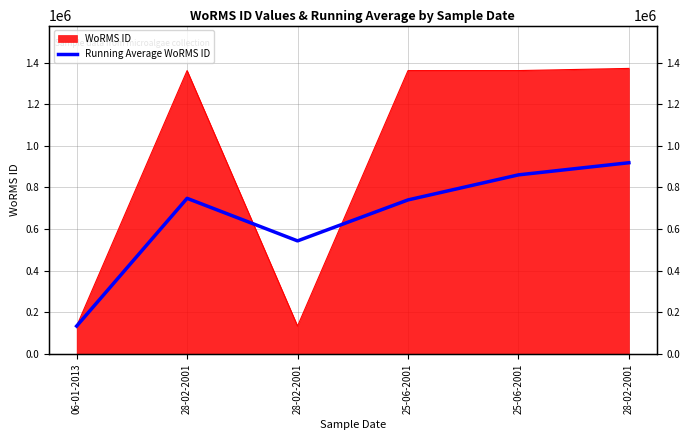

What is the change in value from 28-02-2001 to 25-06-2001?

+196647.6